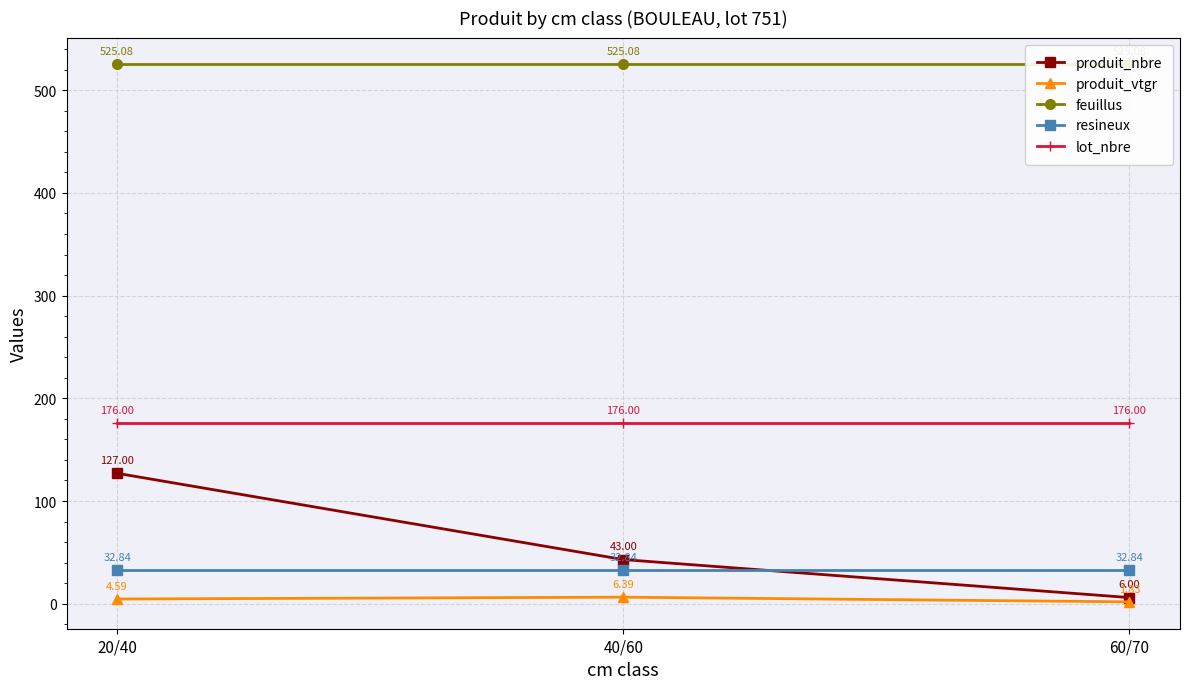

What is the difference between the produit_nbre values at 40/60 and 60/70?

37.0